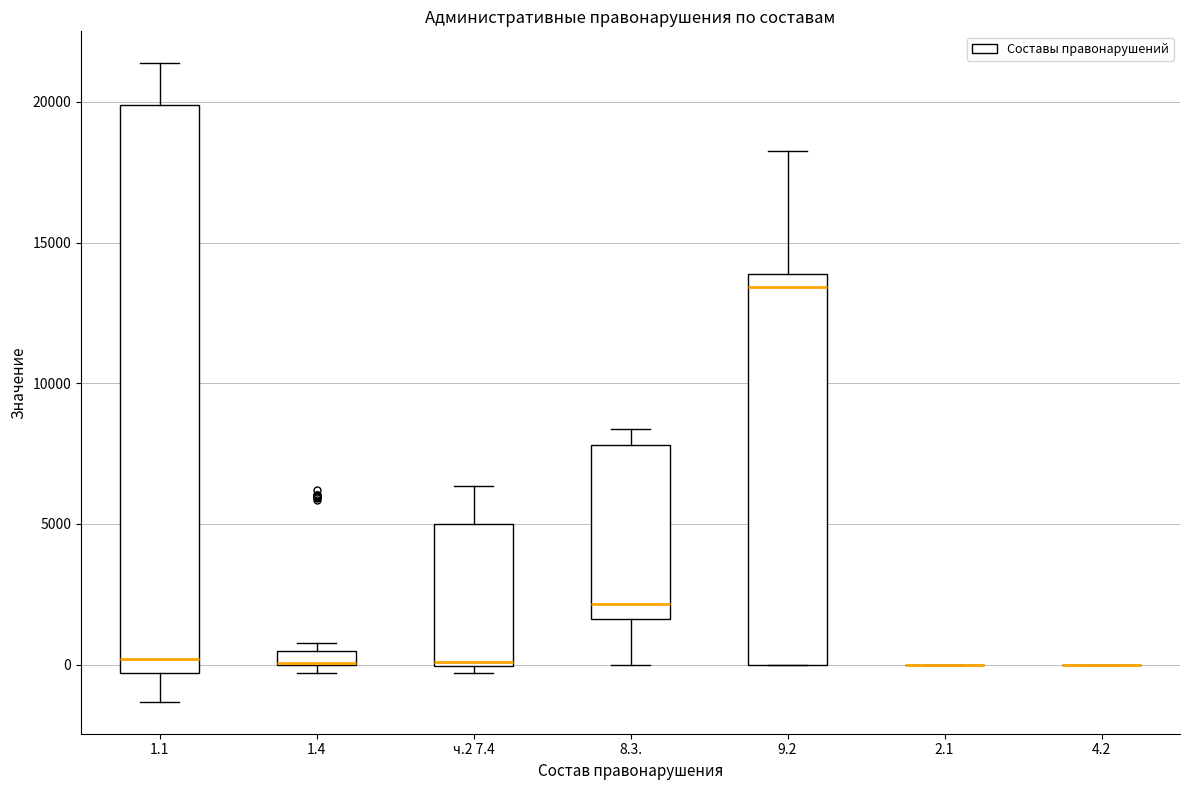

Which box is the tallest, from its lower edge to its upper edge?

1.1